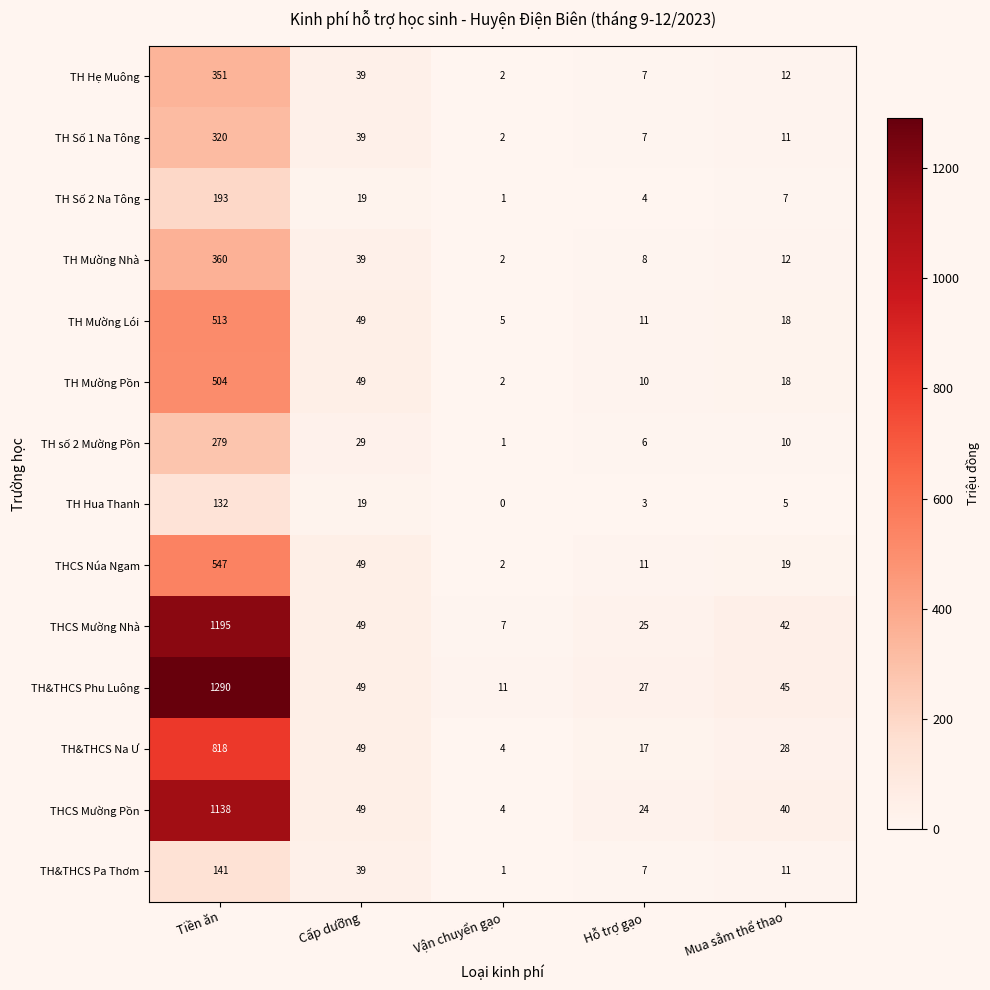

Which series has the largest range (max minus min)?

TH&THCS Phu Luông